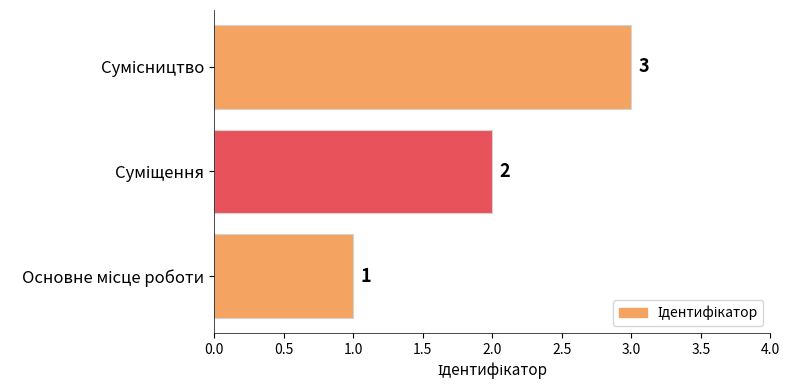

Are the bars grouped side by side (vs. stacked)?

No